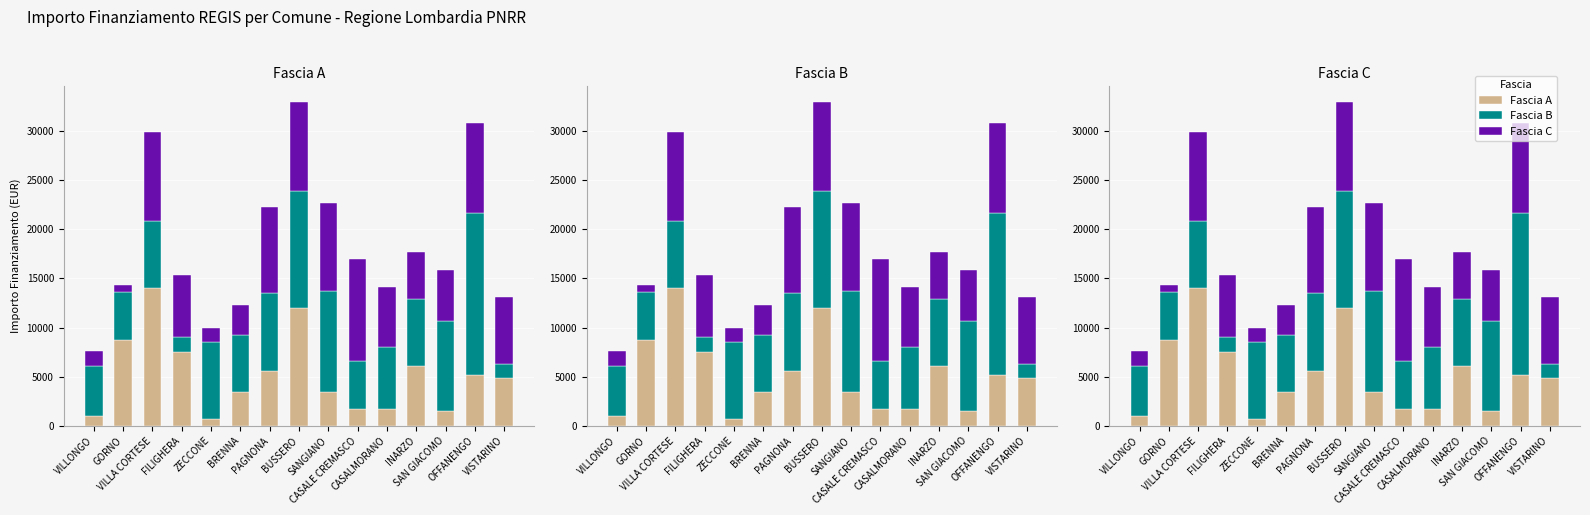

What is the maximum value shown in the chart?

16464